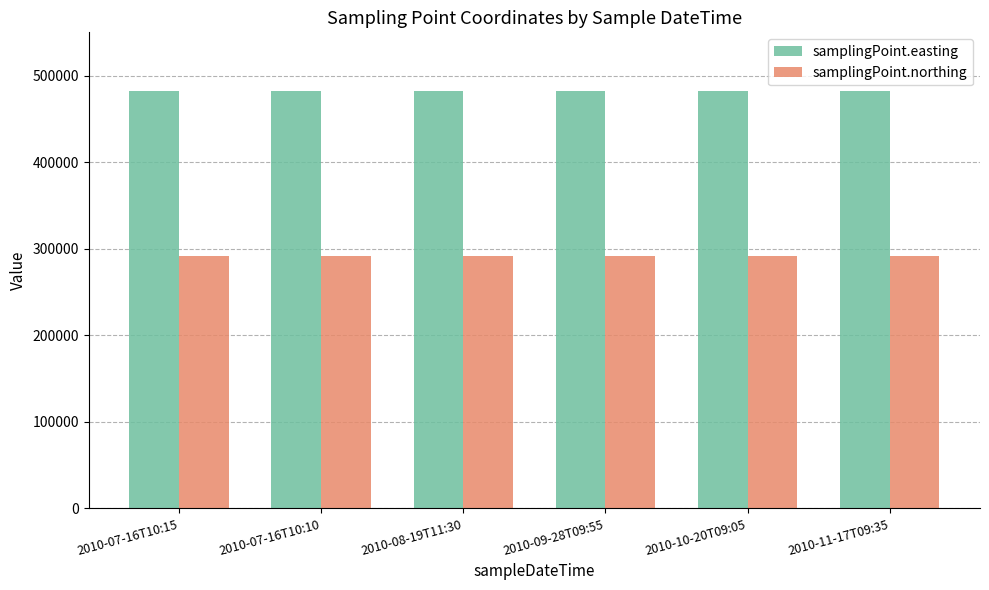

At how many categories does at least one series exceed 395337?

6